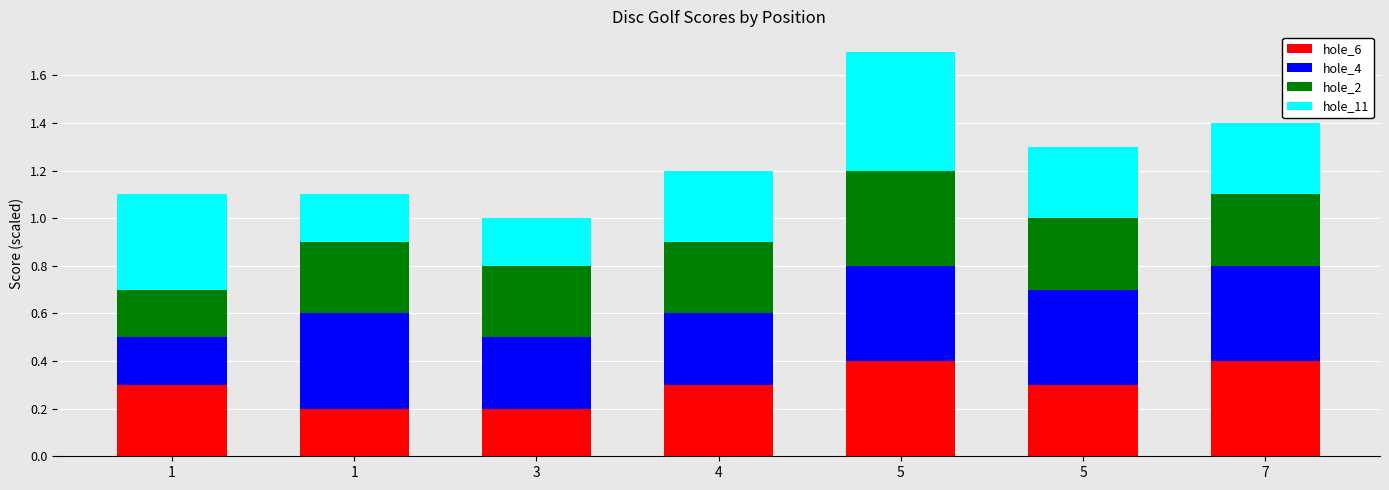

What is the total value across all series at 4?

1.2